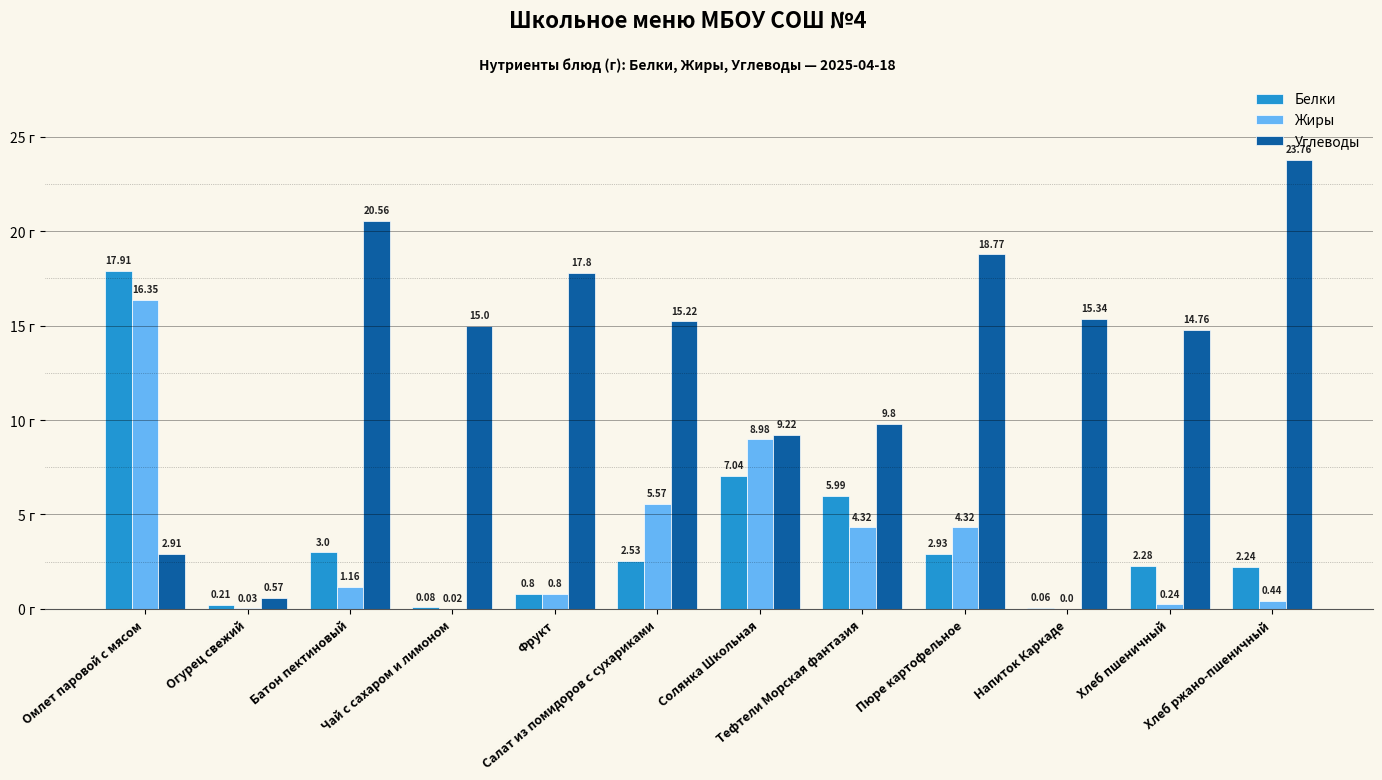

The value of Белки at Хлеб пшеничный is 1.2. True or false?

False